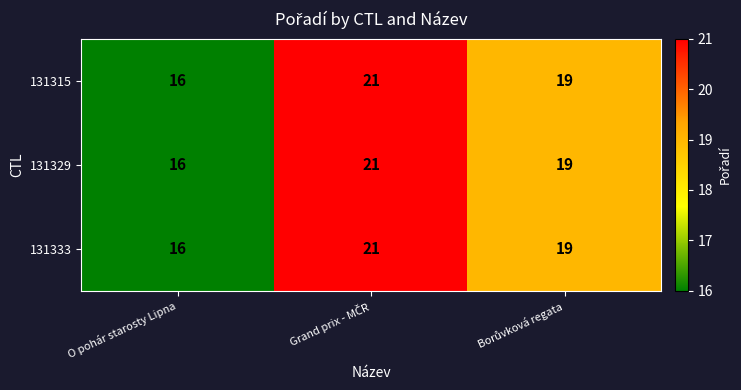

Is it true that 131333 equals 22 at O pohár starosty Lipna?

False